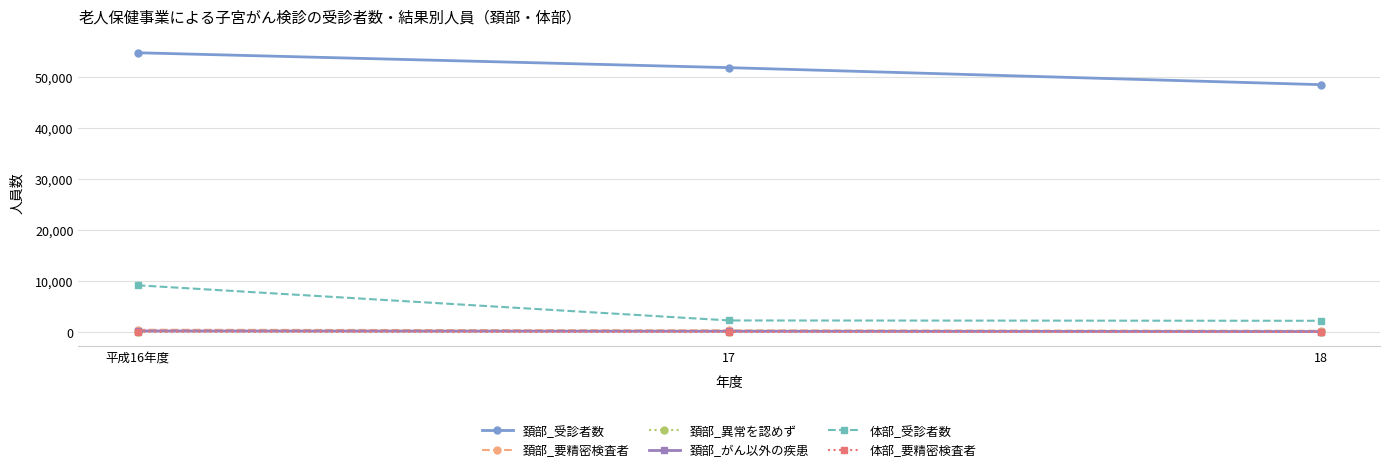

How many values in the 頚部_異常を認めず series are below 25?

1